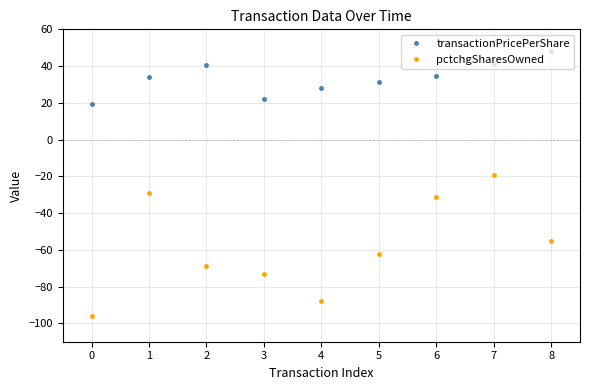

List the series in order of their peak value, lowest first.

pctchgSharesOwned, transactionPricePerShare